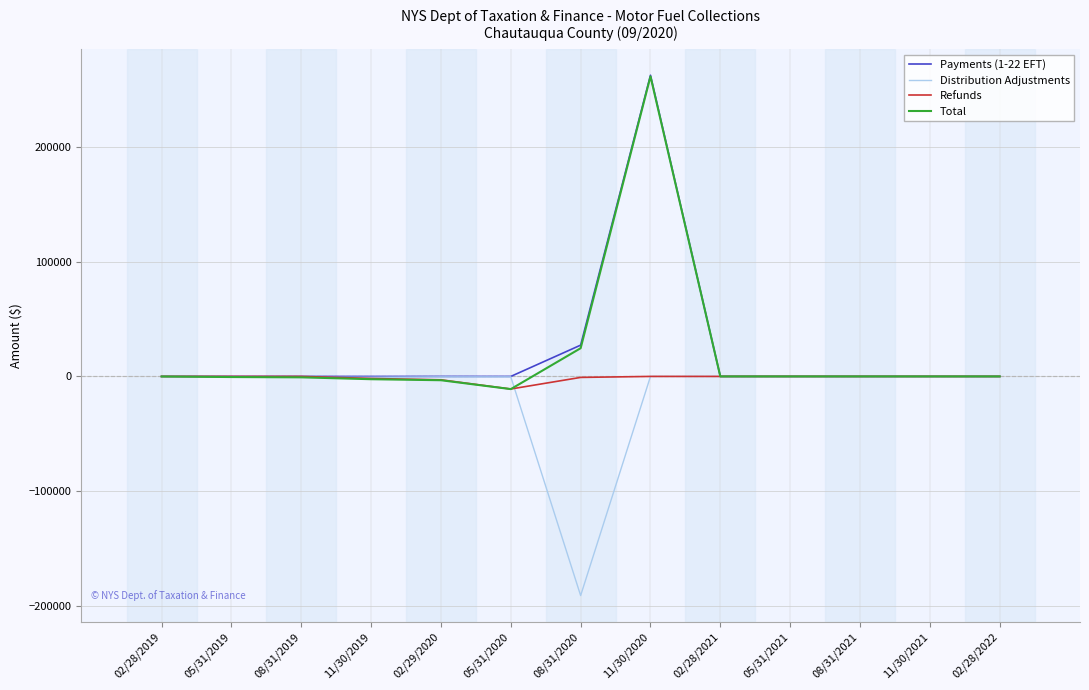

At which label does Distribution Adjustments first exceed -70?

11/30/2020